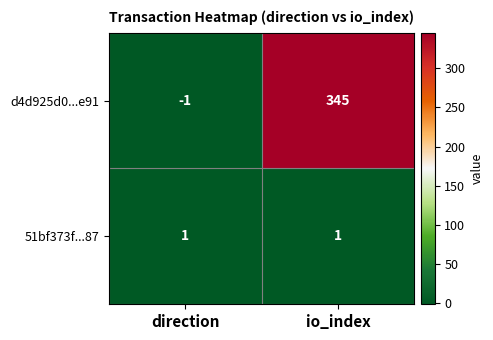

Reading left to right, transcribe all the data shown in this chart.

d4d925d0...e91: -1	345
51bf373f...87: 1	1